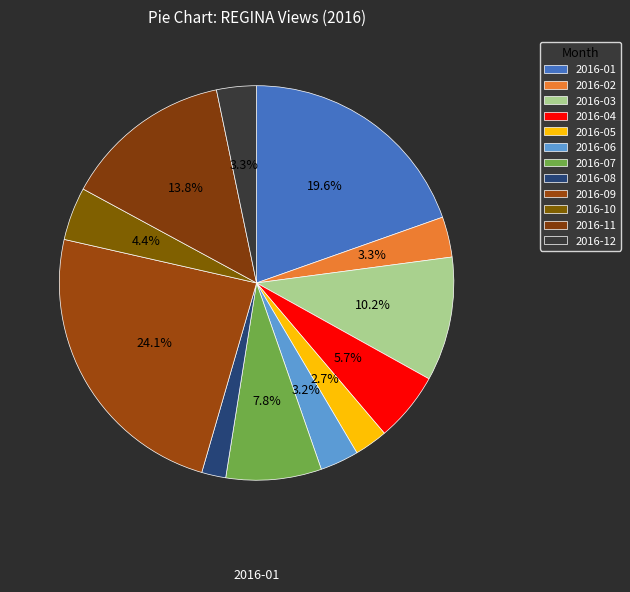

What percentage is the 2016-05 slice, to the nearest percent?

3%